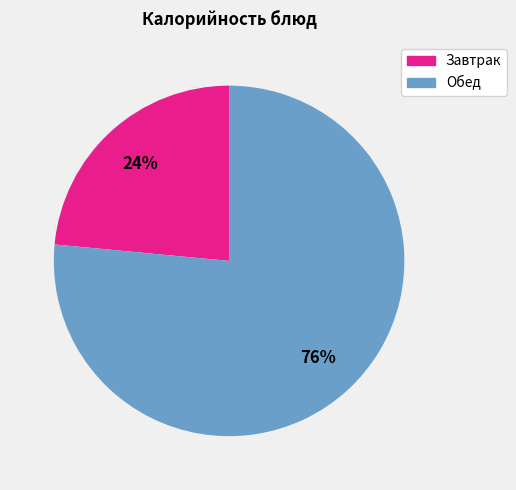

To the nearest percent, what is the average slice percentage?

50%